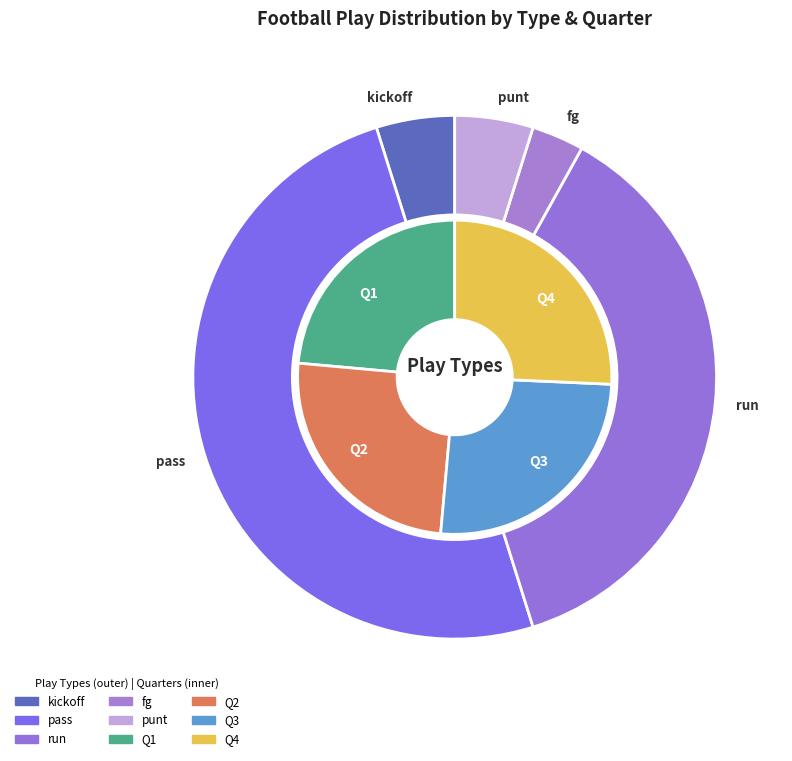

What is the change in value from kickoff to pass?

+56